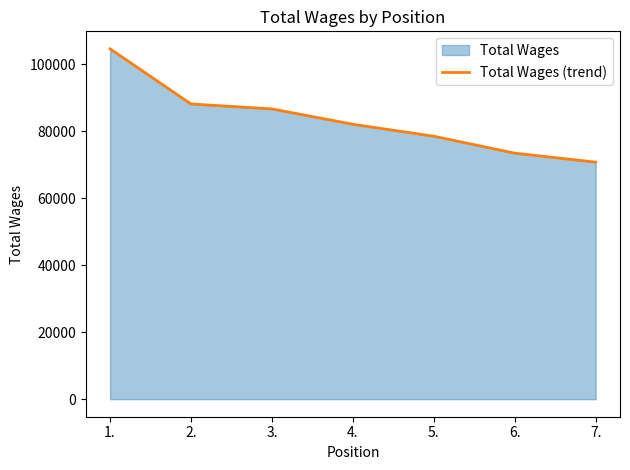

How many values are below 82105?

3